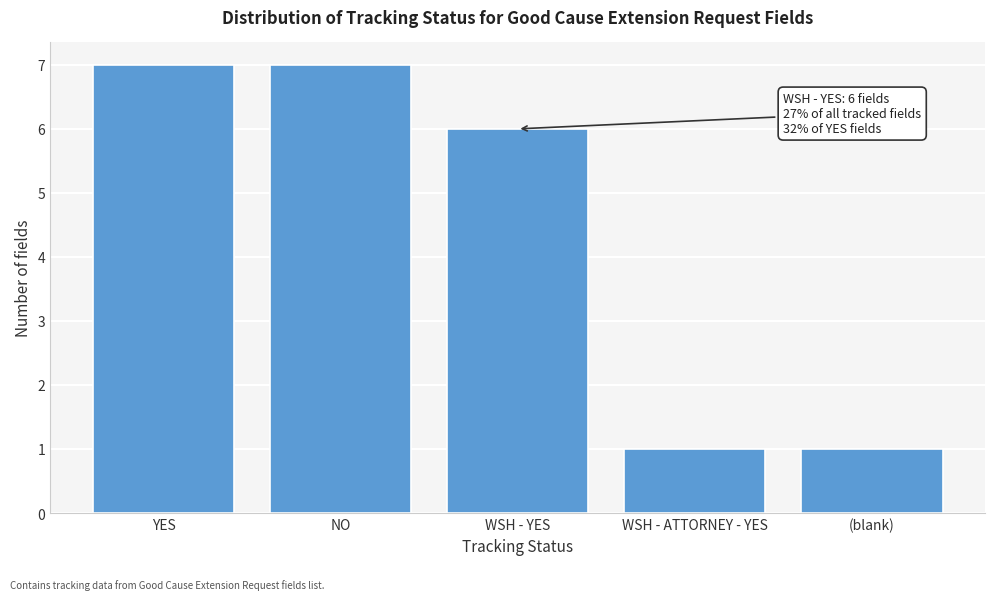

Reading left to right, extract all data points from this chart.

YES=7	NO=7	WSH - YES=6	WSH - ATTORNEY - YES=1	(blank)=1